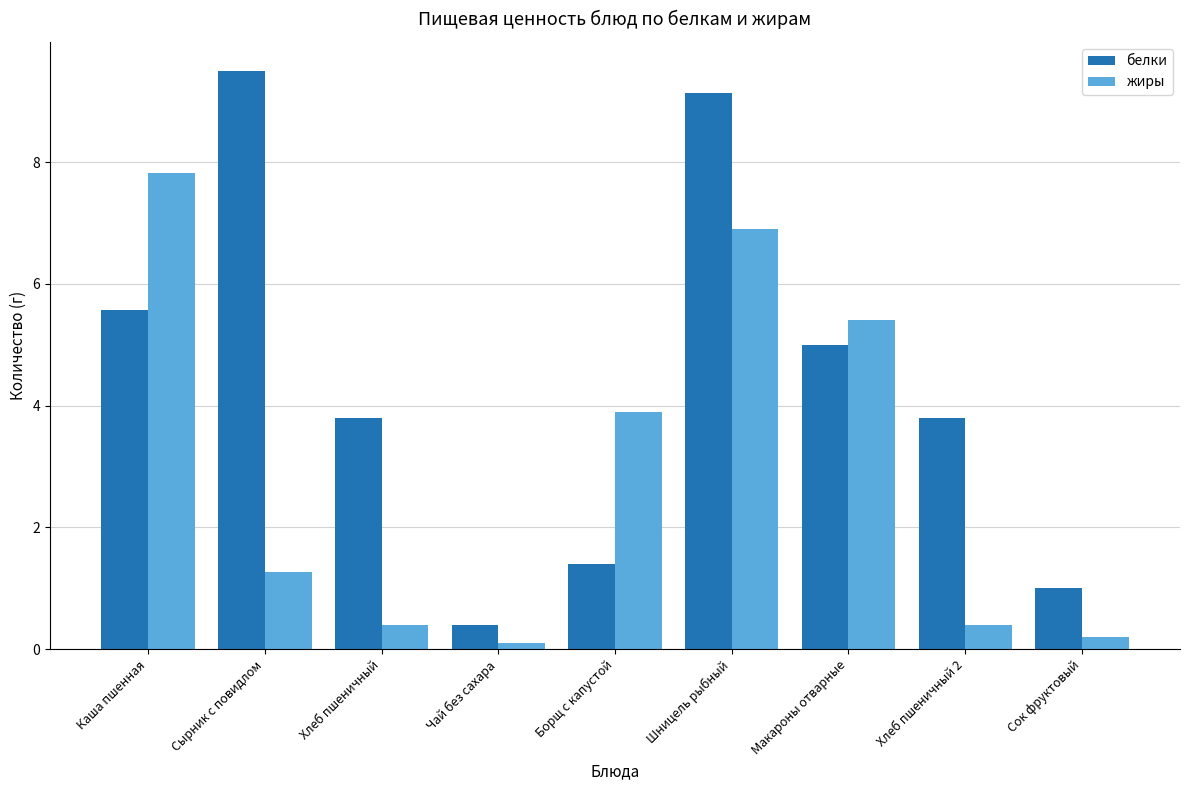

What is the label of the 4th bar from the right?

Шницель рыбный